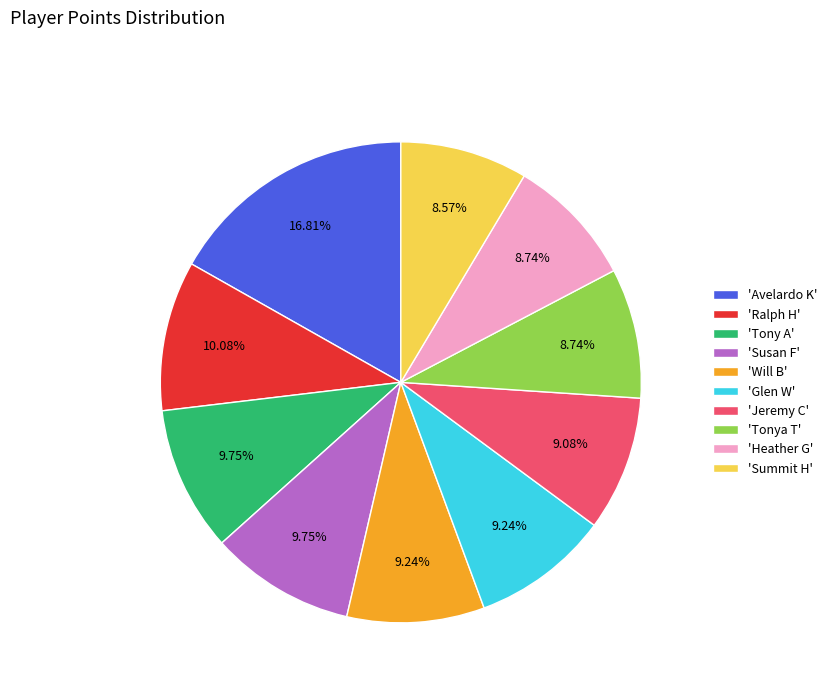

To the nearest percent, what is the difference between the largest and smallest slice percentages?

8%